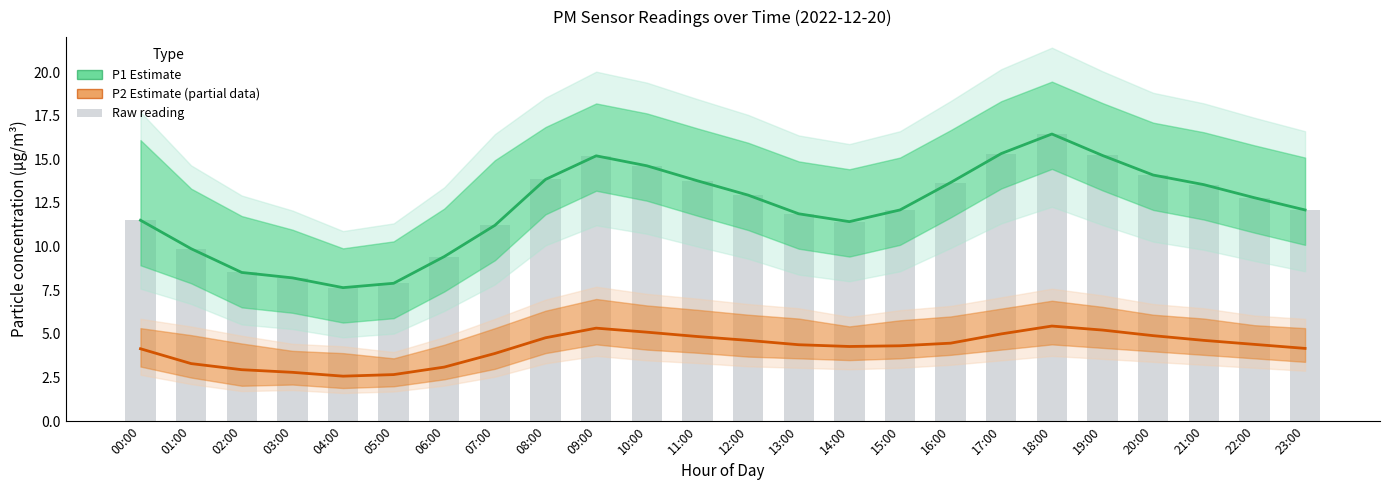

Which series has the largest total across all categories?

P1 Estimate